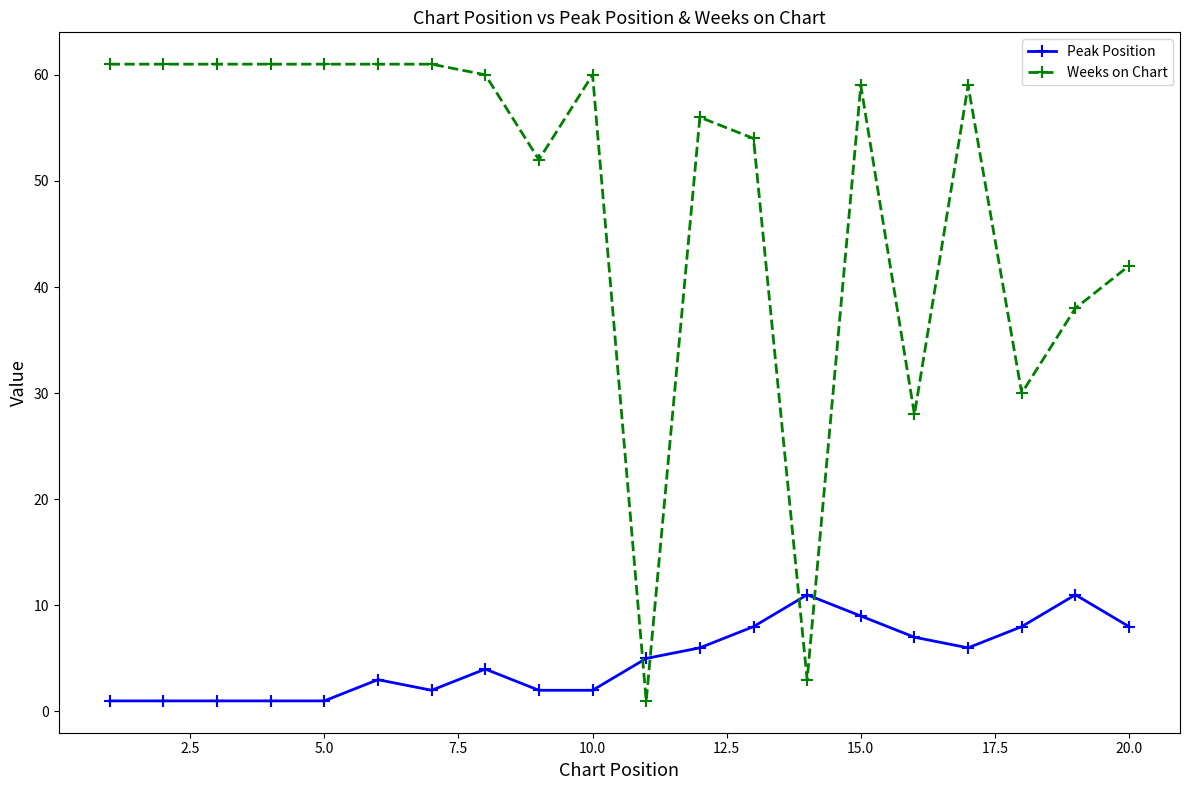

How many times do Peak Position and Weeks on Chart cross each other?

4